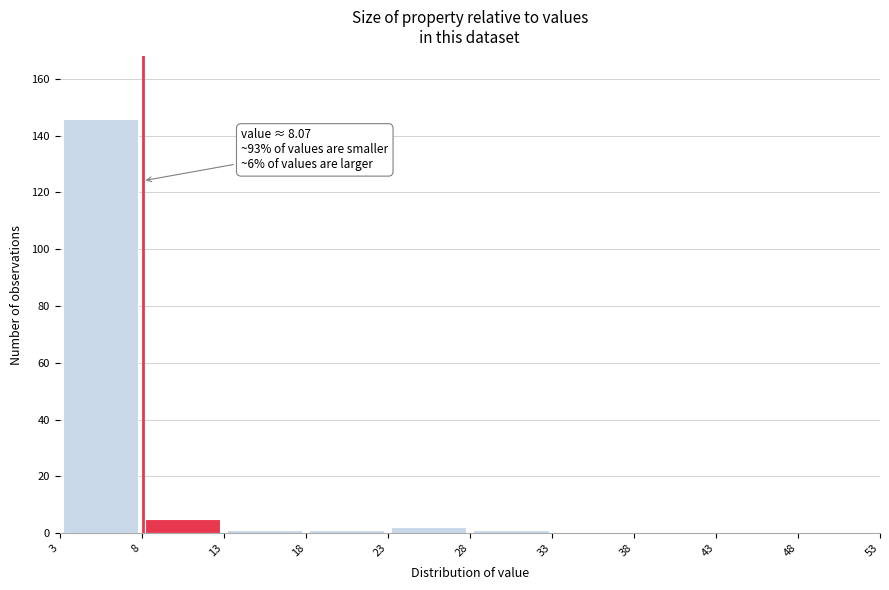

Over which range of the x-axis is the bar tallest?

3 to 8